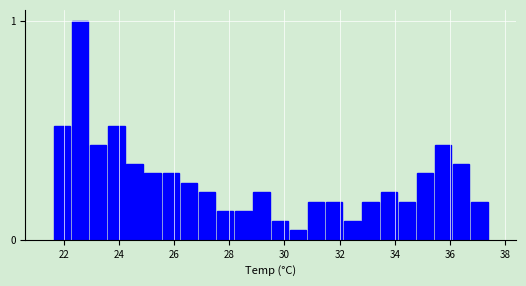

Read against the x-axis, roughly where is the centre of the tallest bar?

22.6